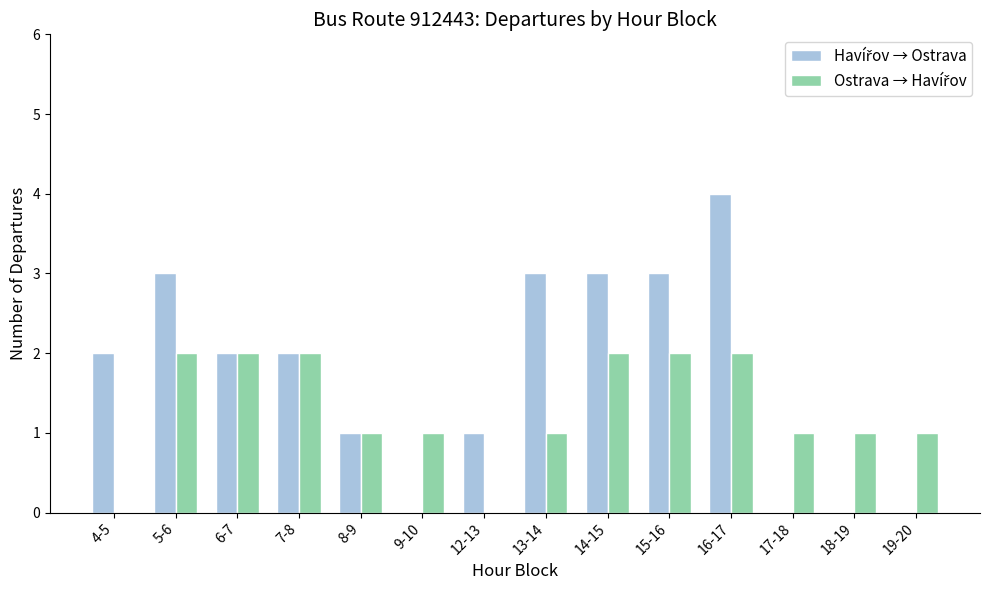

What is the maximum value shown in the chart?

4